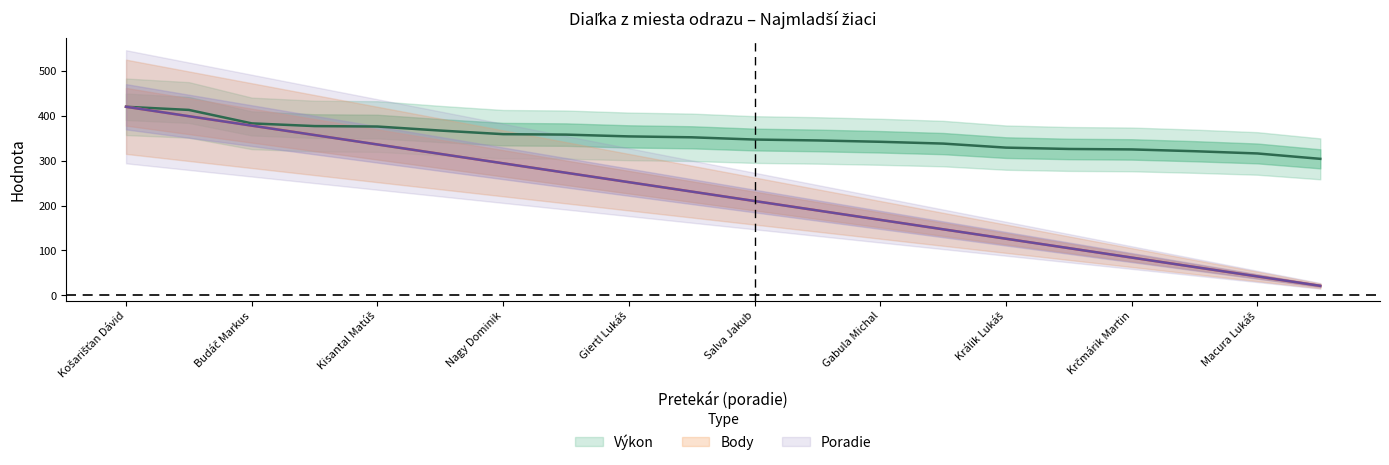

What is the difference between the highest and lowest values at Lichtner Filip?

14.0